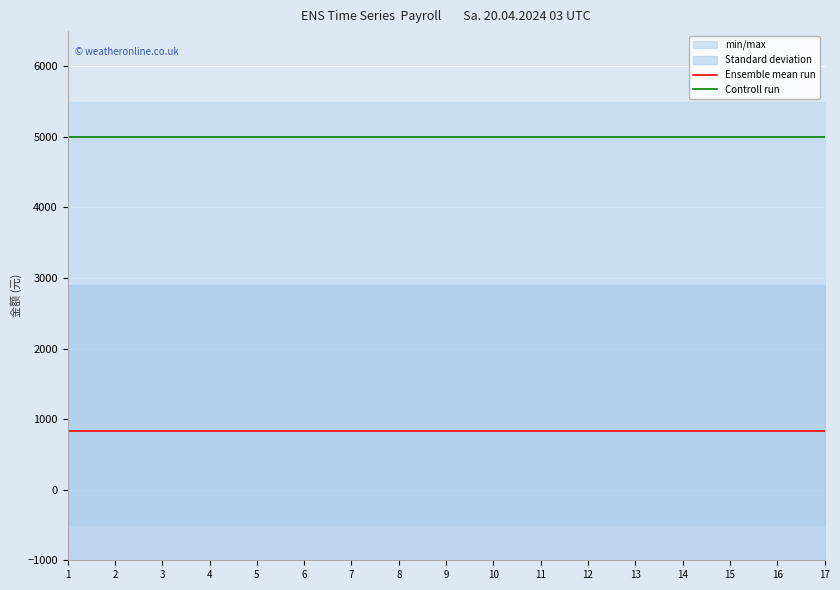

Which has a higher value, 4 or 2?

4